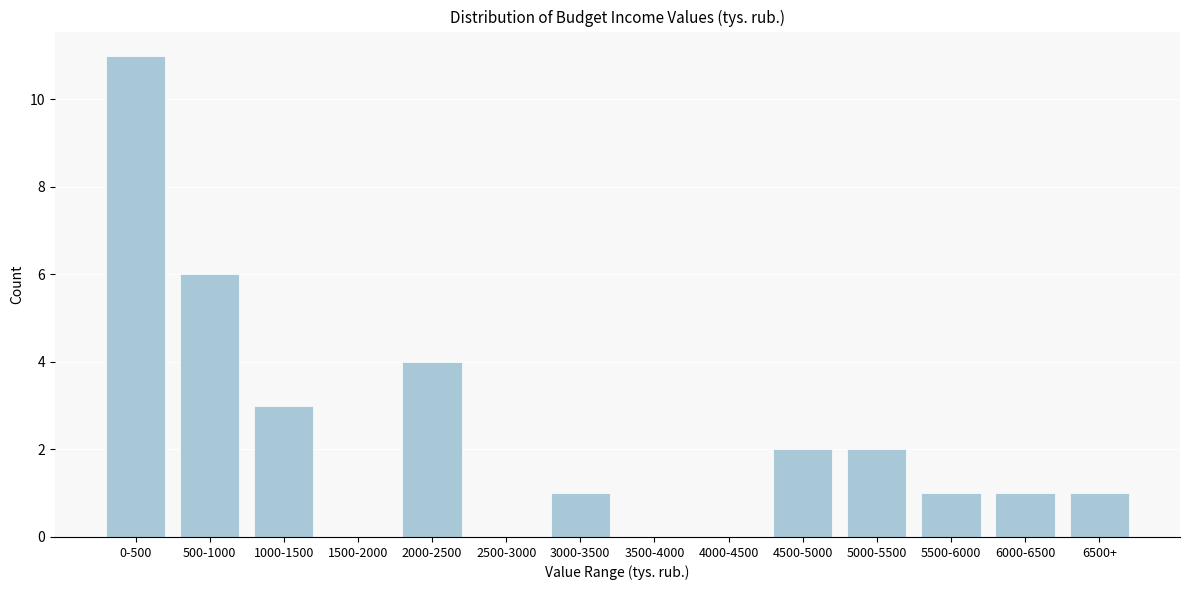

Reading left to right, list all the values displayed in this chart.

0-500=11	500-1000=6	1000-1500=3	1500-2000=0	2000-2500=4	2500-3000=0	3000-3500=1	3500-4000=0	4000-4500=0	4500-5000=2	5000-5500=2	5500-6000=1	6000-6500=1	6500+=1